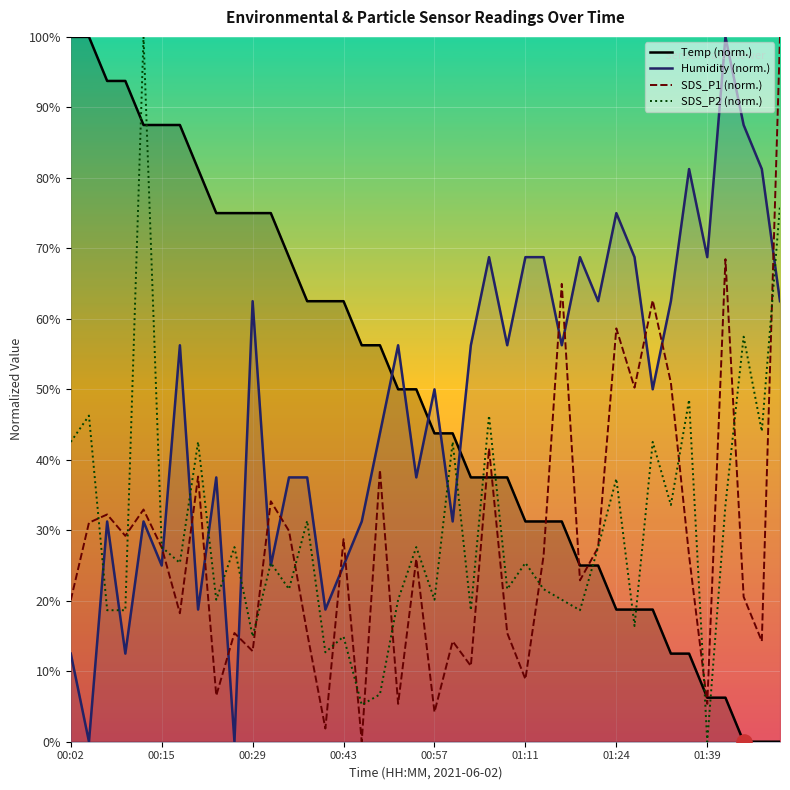

How many intersections are there between Temp (norm.) and Humidity (norm.)?

5